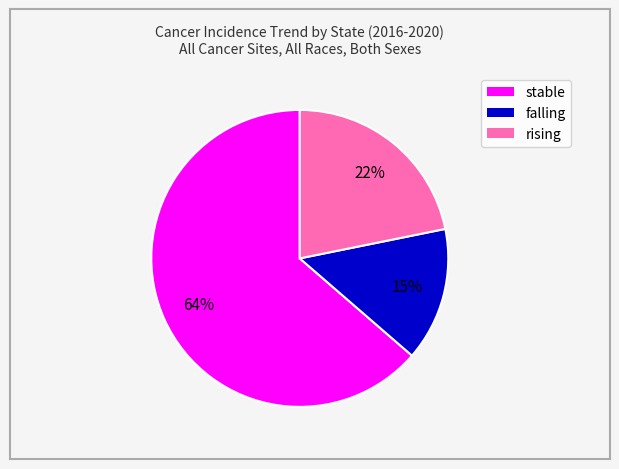

To the nearest percent, what portion does rising represent?

22%